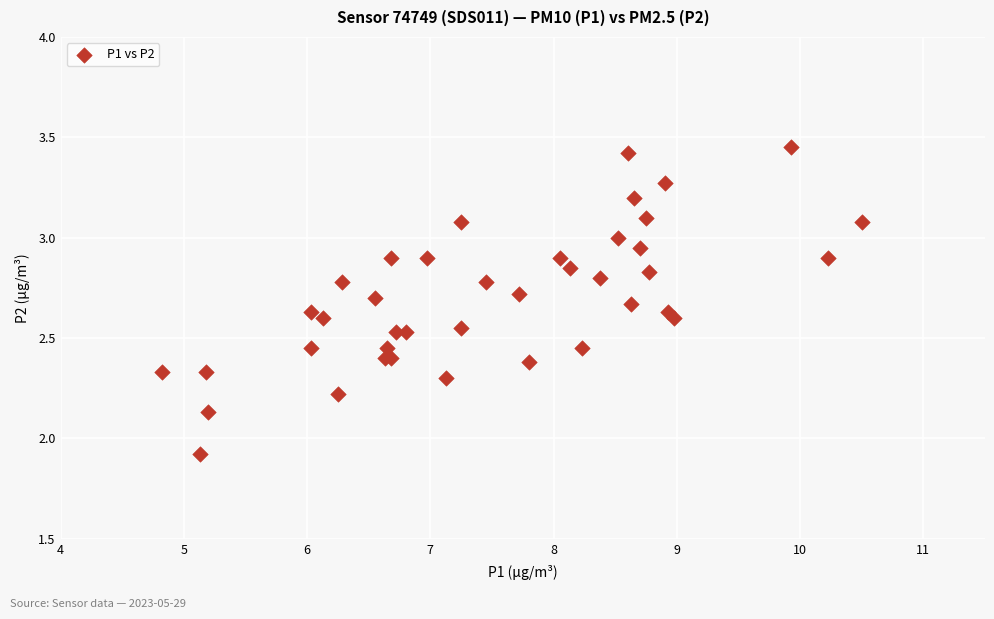

What Y value in the scatter plot is closest to 2?

1.9